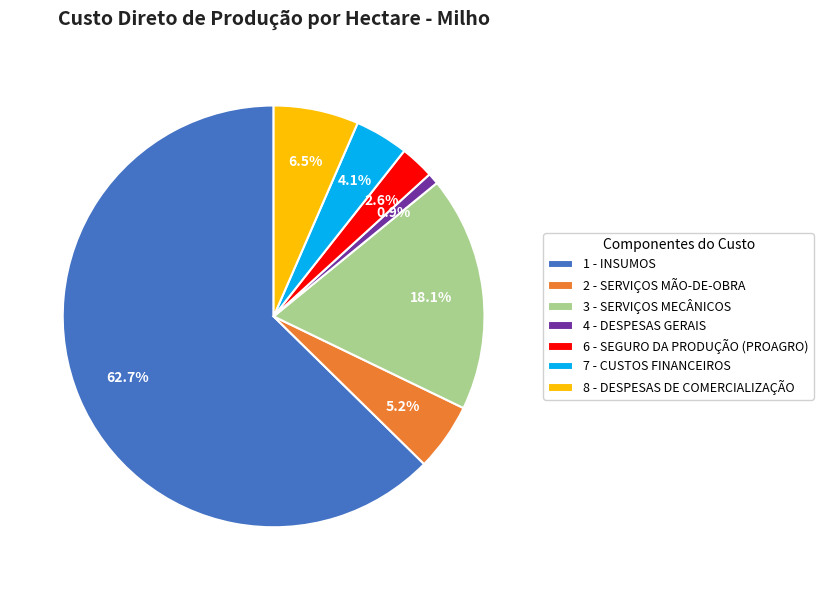

Is the sum of 4 - DESPESAS GERAIS and 6 - SEGURO DA PRODUÇÃO (PROAGRO) greater than half?

No